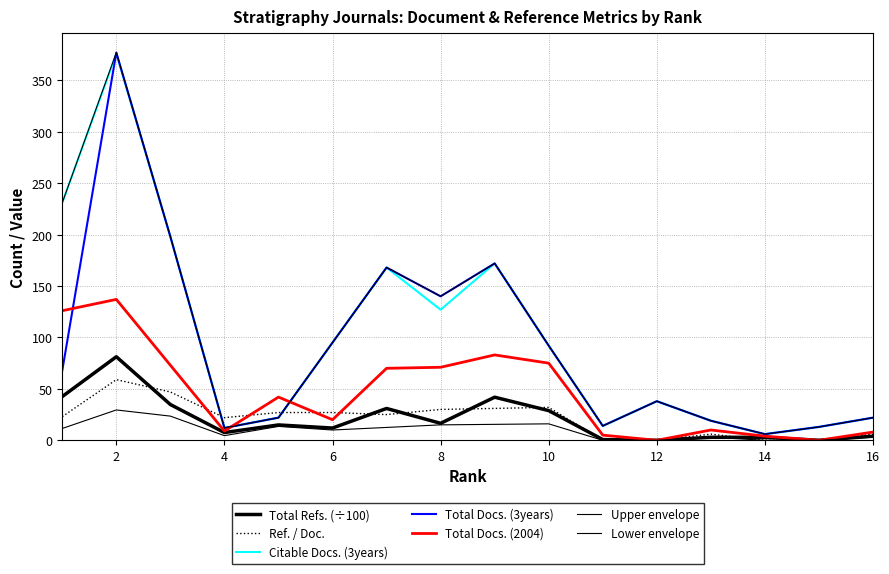

How many lines are shown in the chart?

7